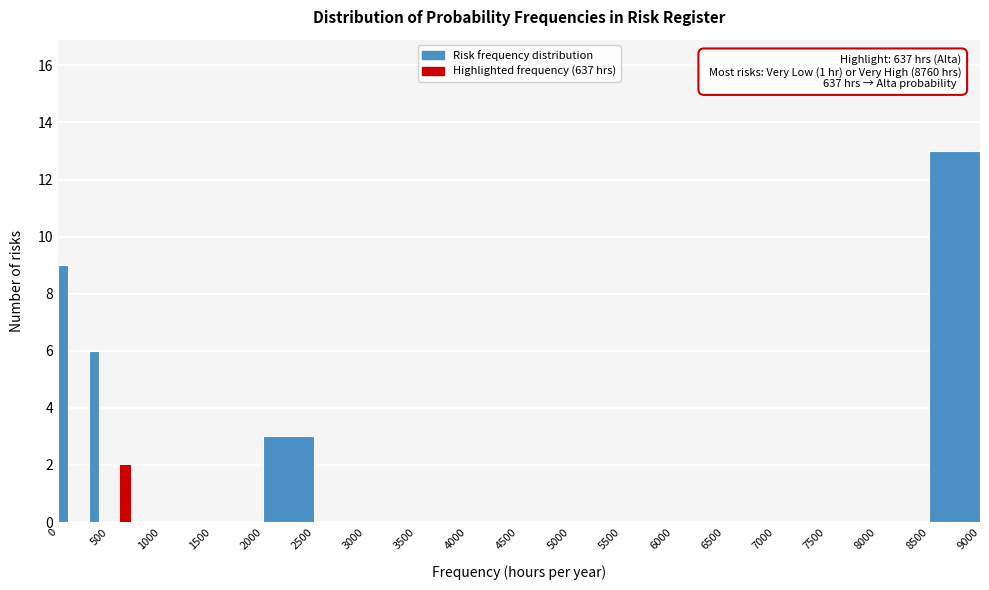

Around what value on the x-axis is the tallest bar? Give the approximate position of its centre, as read against the axis.

8750